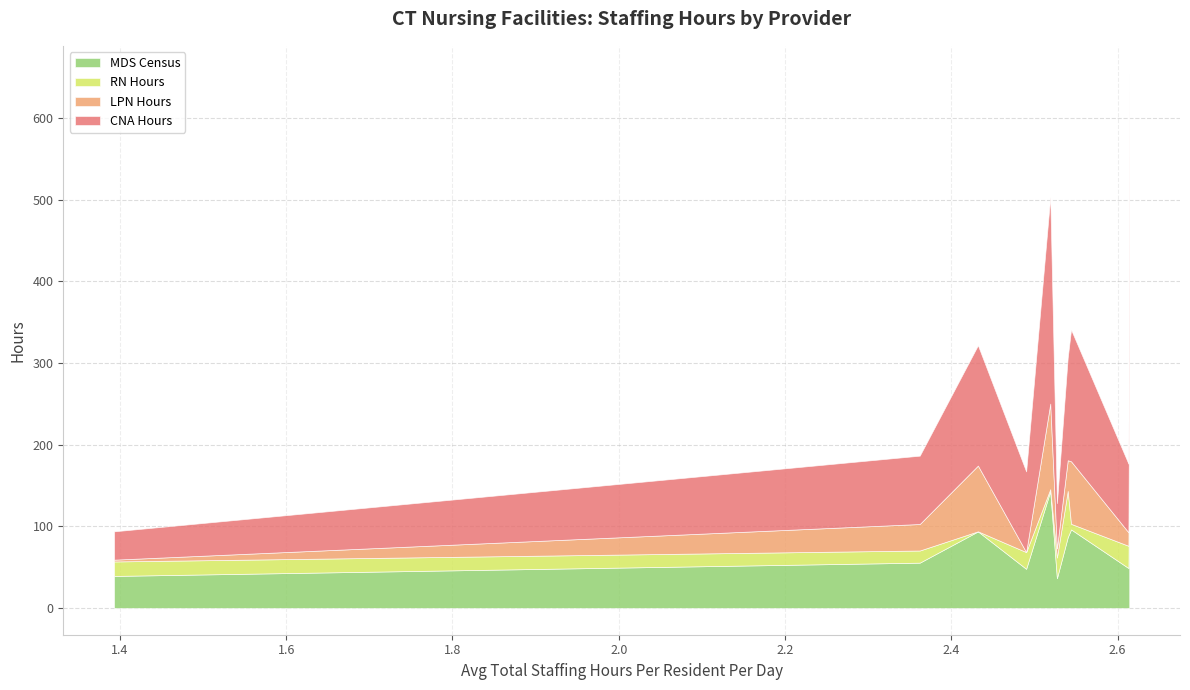

Is the value of MDS Census at TOUCHPOINTS BLOOMFIELD greater than the value of CNA Hours at REGALCARE?

No